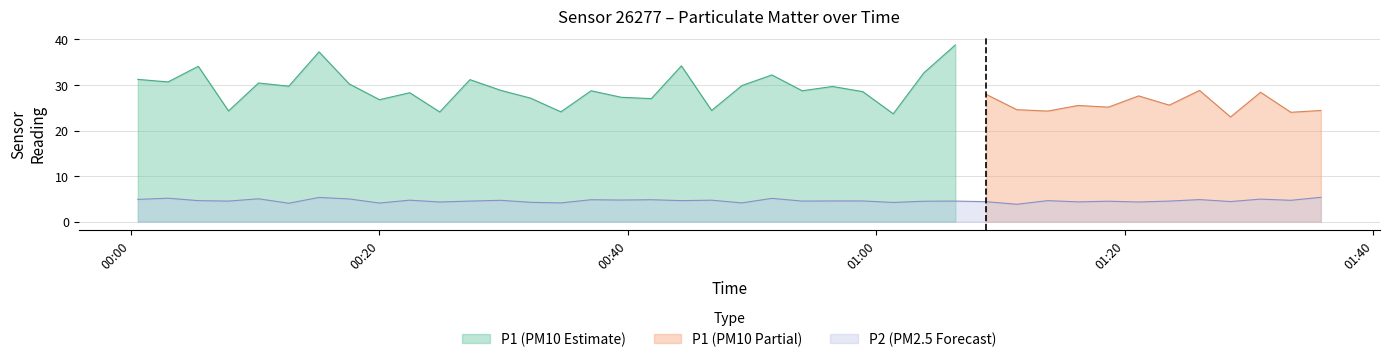

How many points are higher than both their immediate neighbors (excluding endpoints)?

14